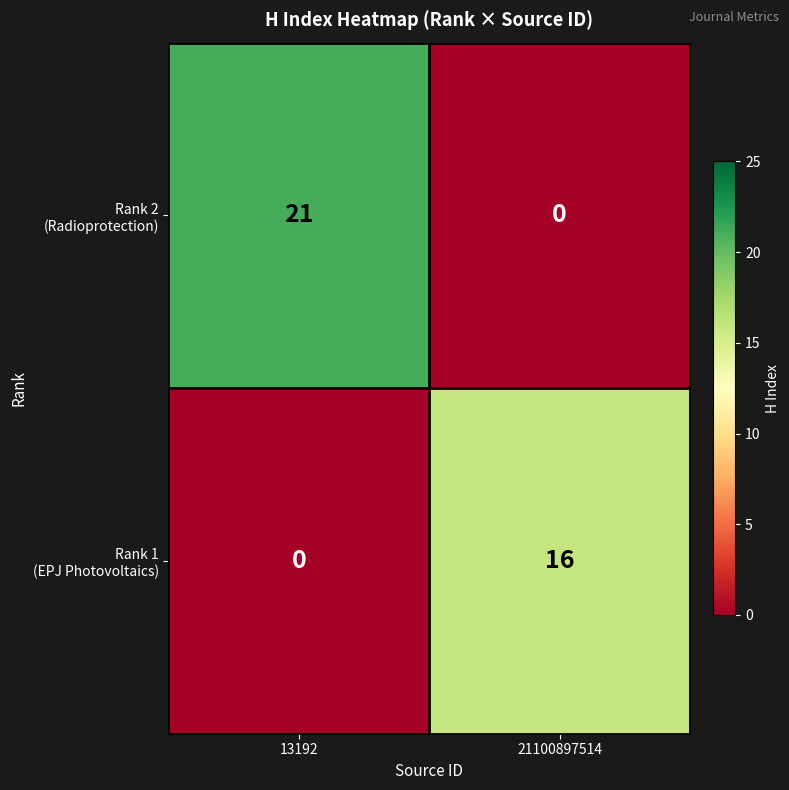

What is the spread (max minus min) of values at 13192?

21